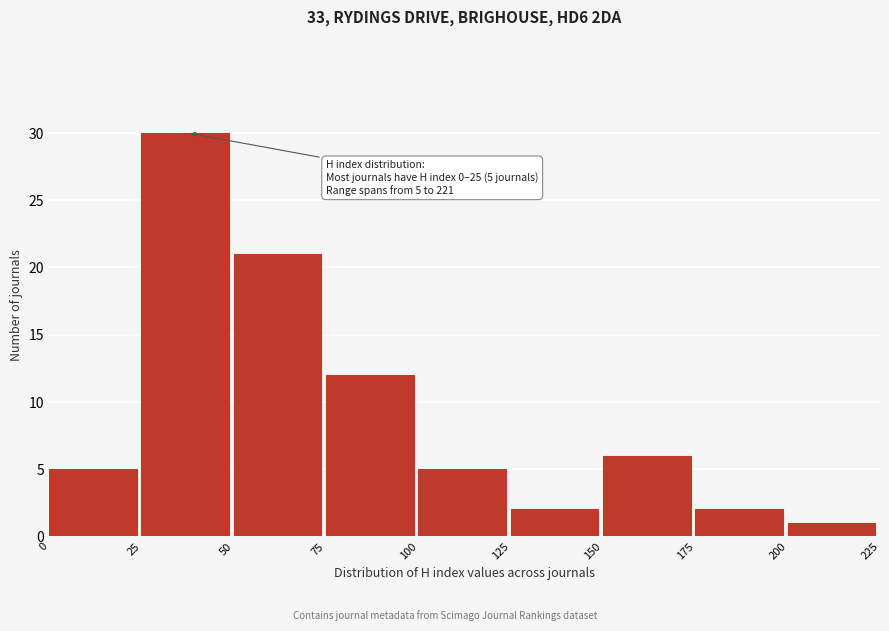

Over which range of the x-axis is the bar tallest?

25 to 50